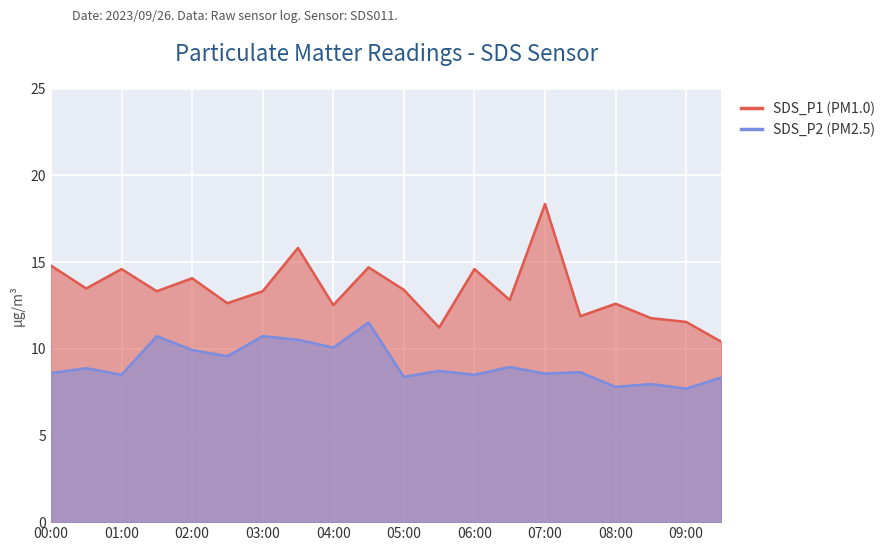

What are all the series names shown in the legend?

SDS_P1, SDS_P2